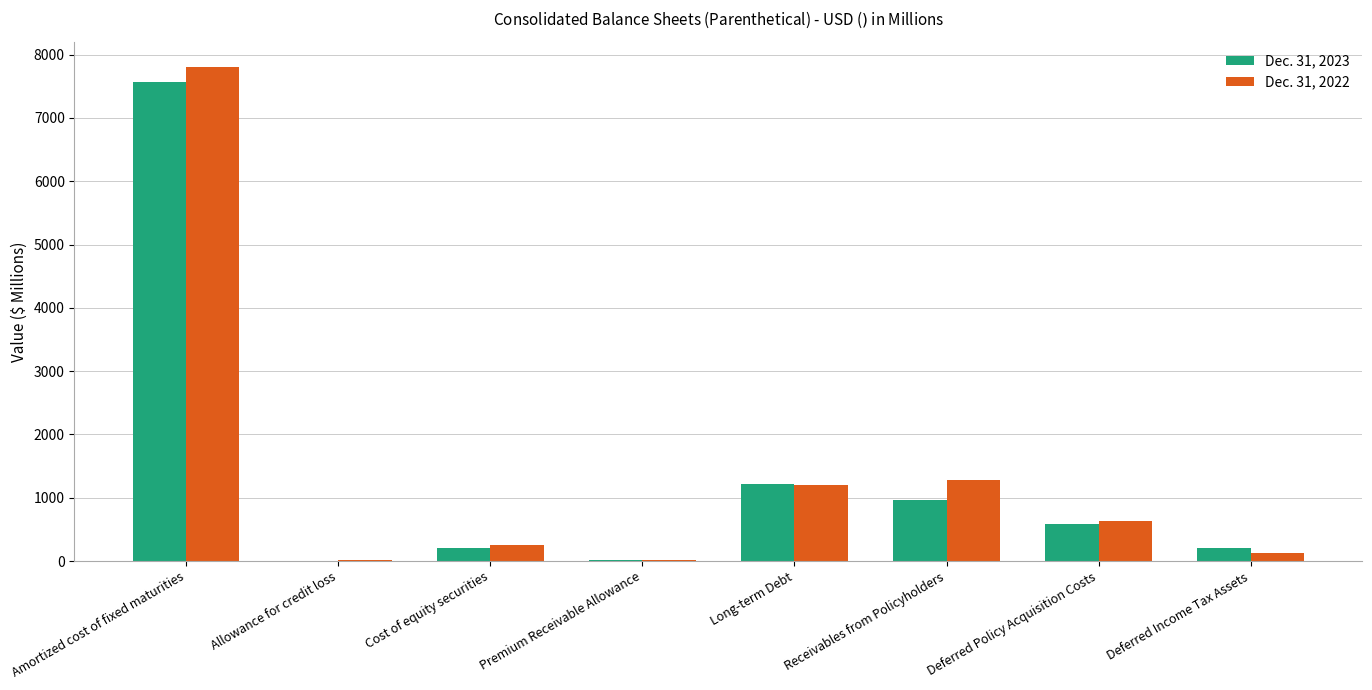

The value of Dec. 31, 2022 at Long-term Debt is 1629.6. True or false?

False